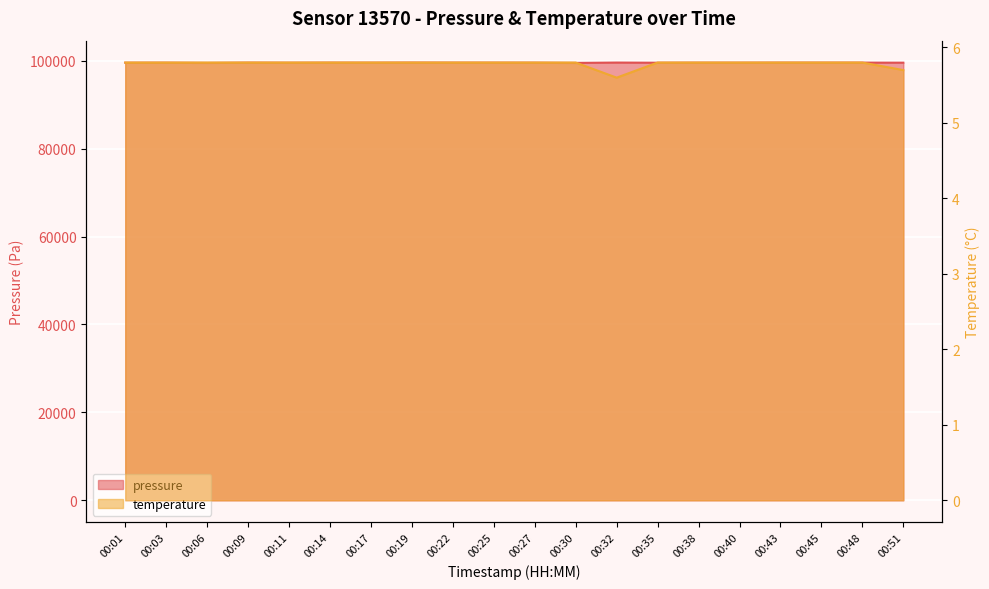

Which label corresponds to the smallest value in the chart?

00:32